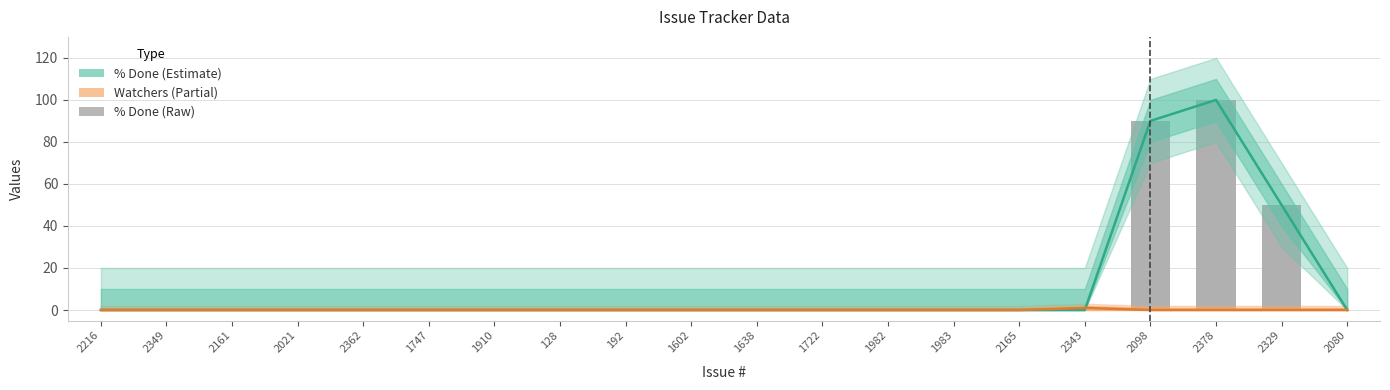

How many data points in % Done (raw) are above 0?

3